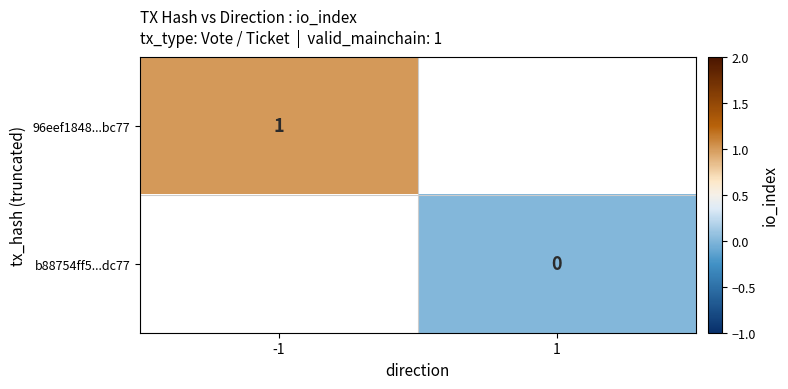

Is the value of 96eef1848...bc77 at -1 greater than the value of b88754ff5...dc77 at 1?

Yes